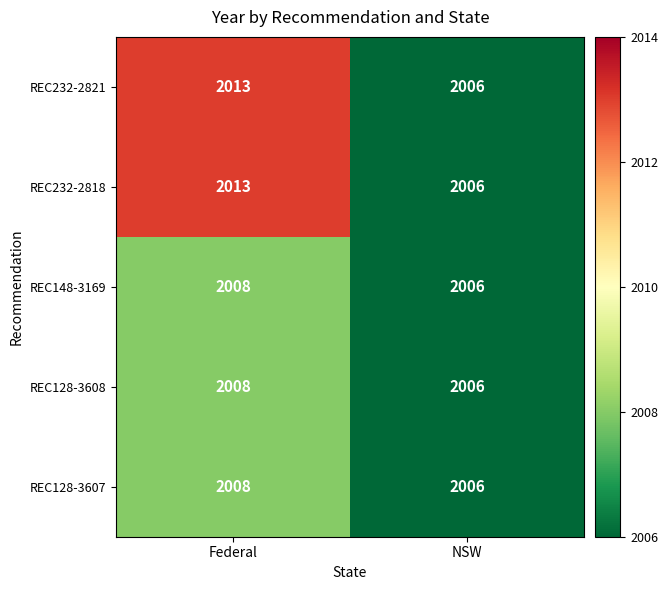

Reading left to right, extract all data points from this chart.

REC232-2821: 2013	2006
REC232-2818: 2013	2006
REC148-3169: 2008	2006
REC128-3608: 2008	2006
REC128-3607: 2008	2006